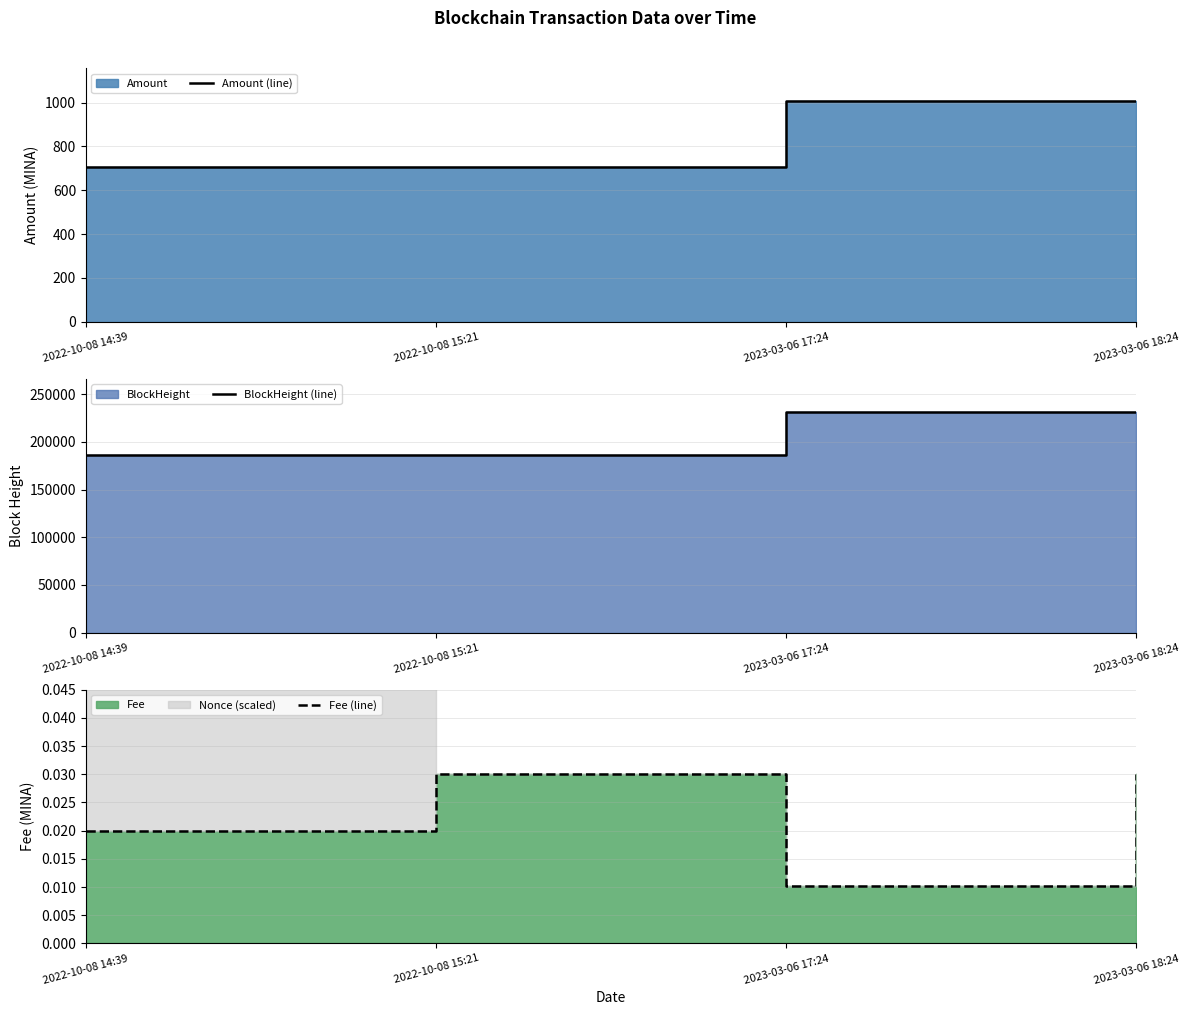

True or false: BlockHeight (line) and Fee (line) cross at least once.

False